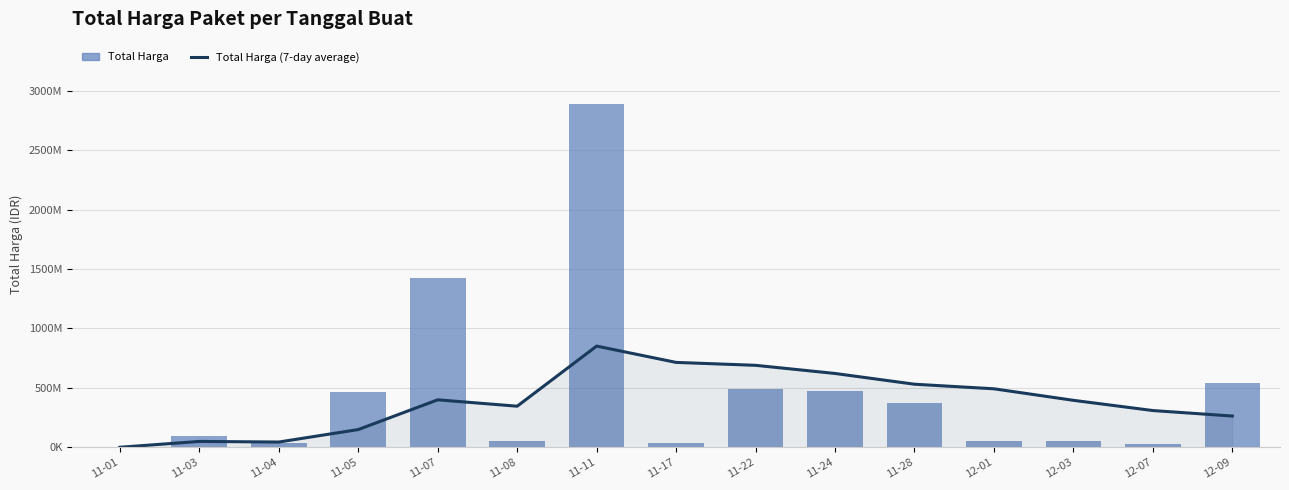

What is the difference between the maximum and minimum values in the Total Harga series?

2891788400